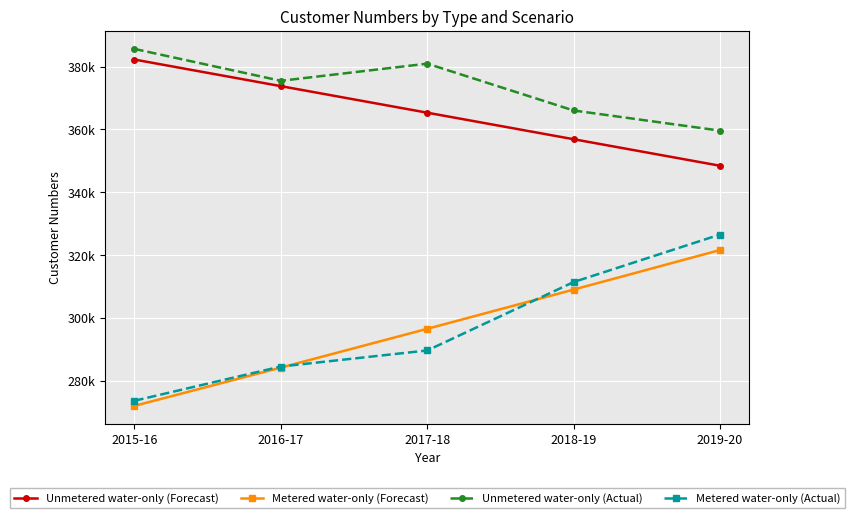

Between which two adjacent categories do Metered water-only (Forecast) and Metered water-only (Actual) first intersect?

2016-17 and 2017-18